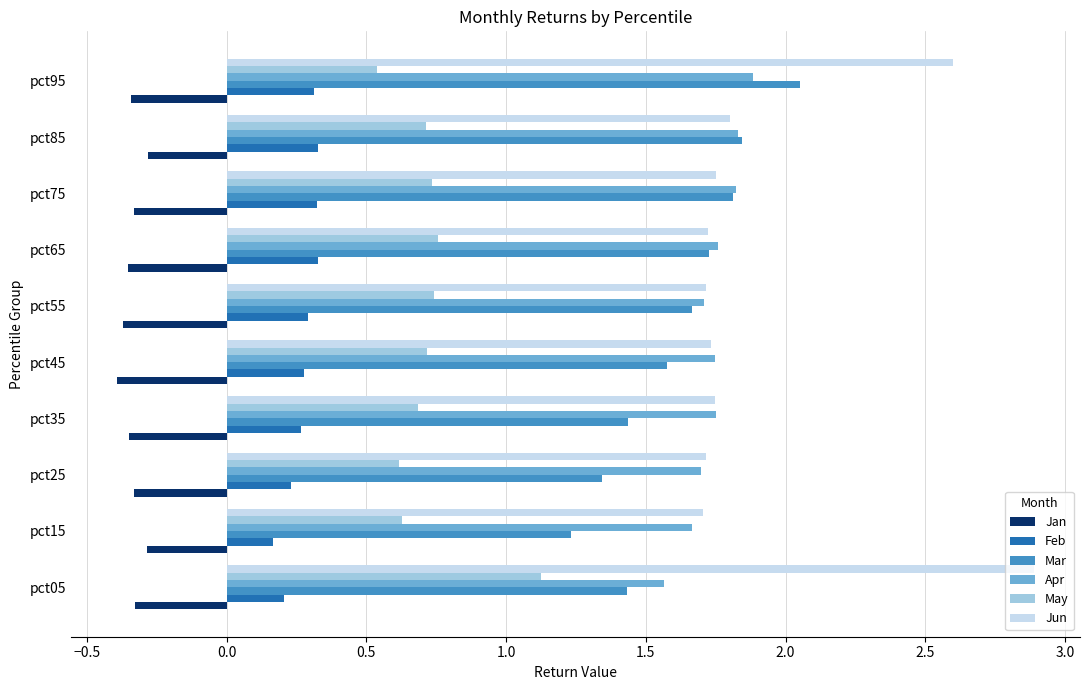

Which series has the largest total across all categories?

Jun